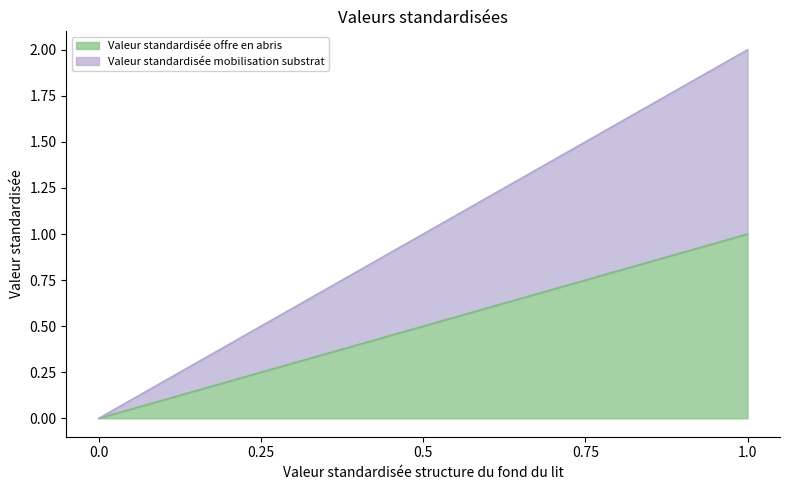

The value of Valeur standardisée mobilisation substrat at 0.5 is 1.0. True or false?

True